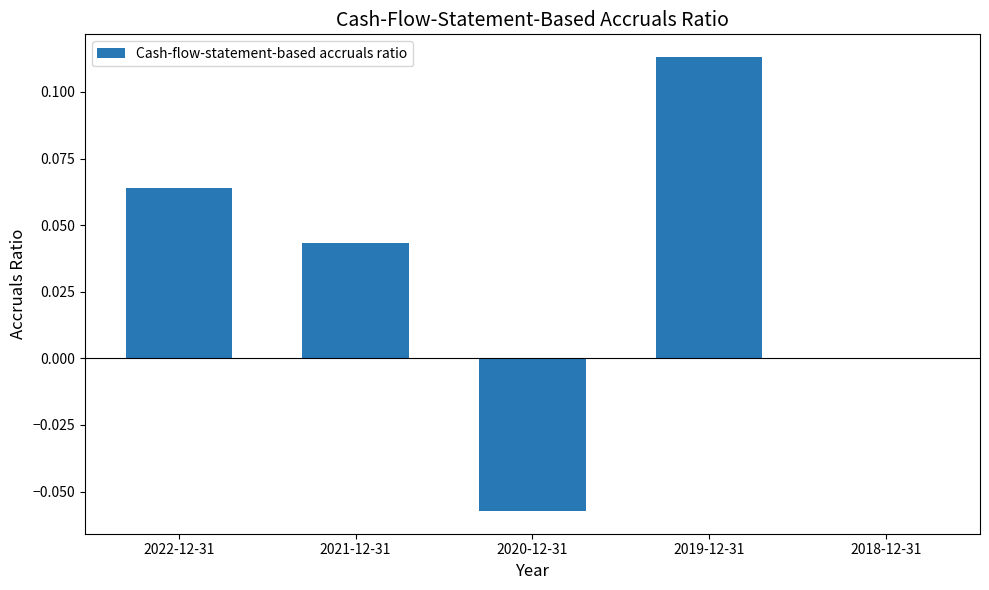

Which has a higher value, 2020-12-31 or 2022-12-31?

2022-12-31